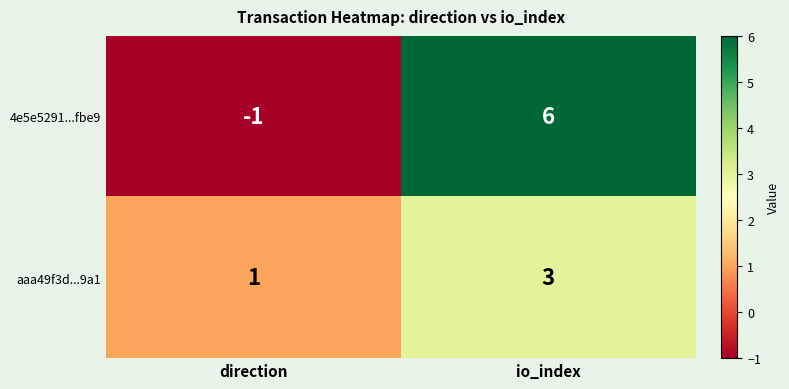

At which label is 4e5e5291...fbe9 closest to 2?

direction